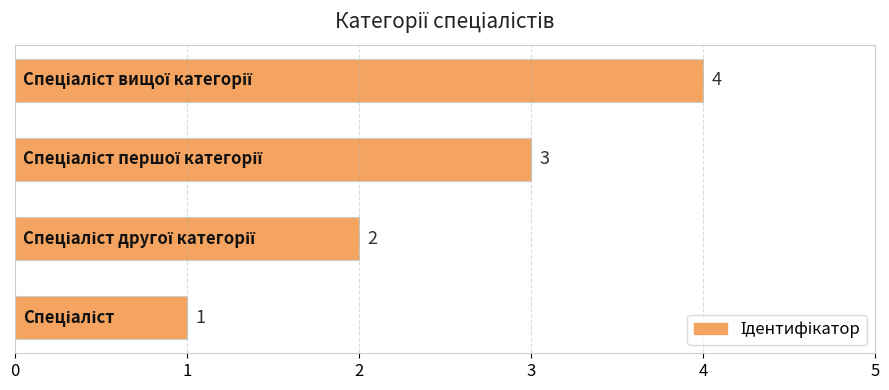

What is the maximum value shown in the chart?

4